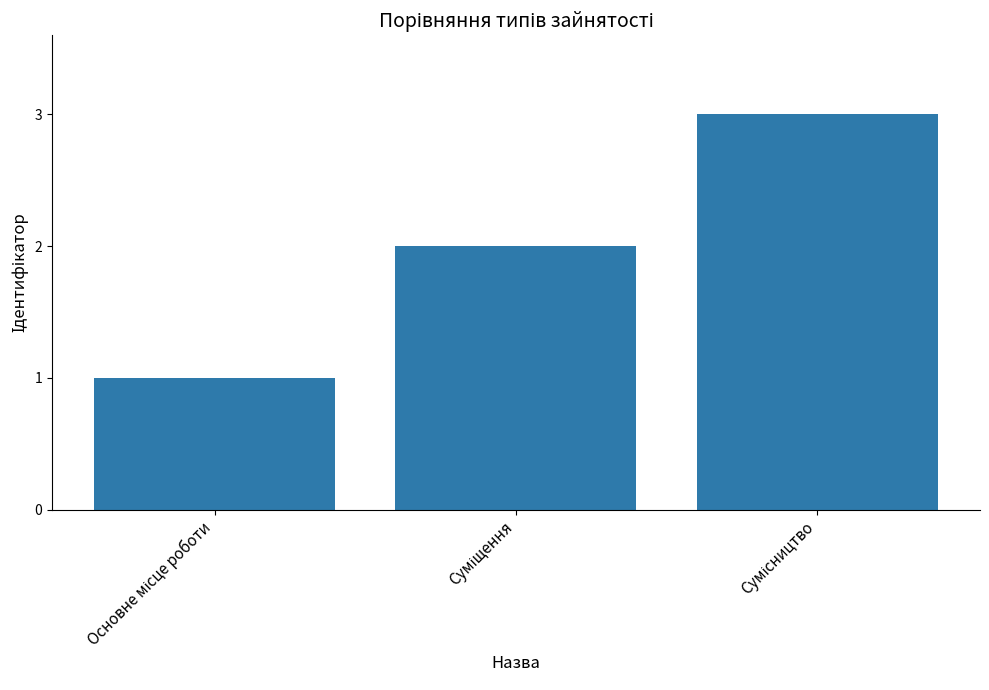

Reading left to right, transcribe all the data shown in this chart.

1	2	3